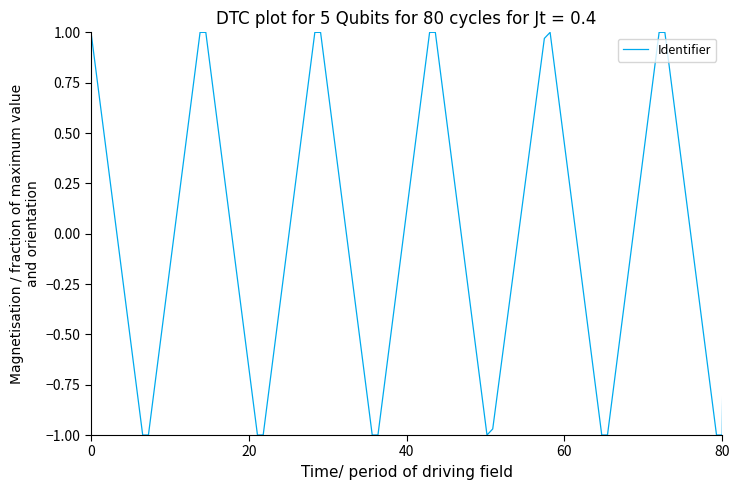

What is the difference between the maximum and minimum values?

2.0